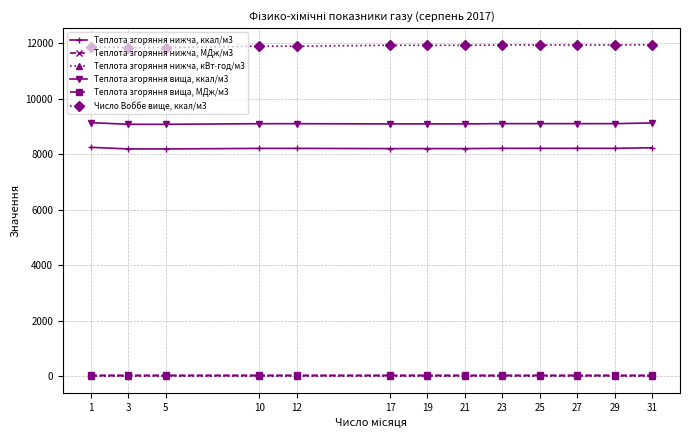

Which series has the largest total across all categories?

Число Воббе вище, ккал/м3